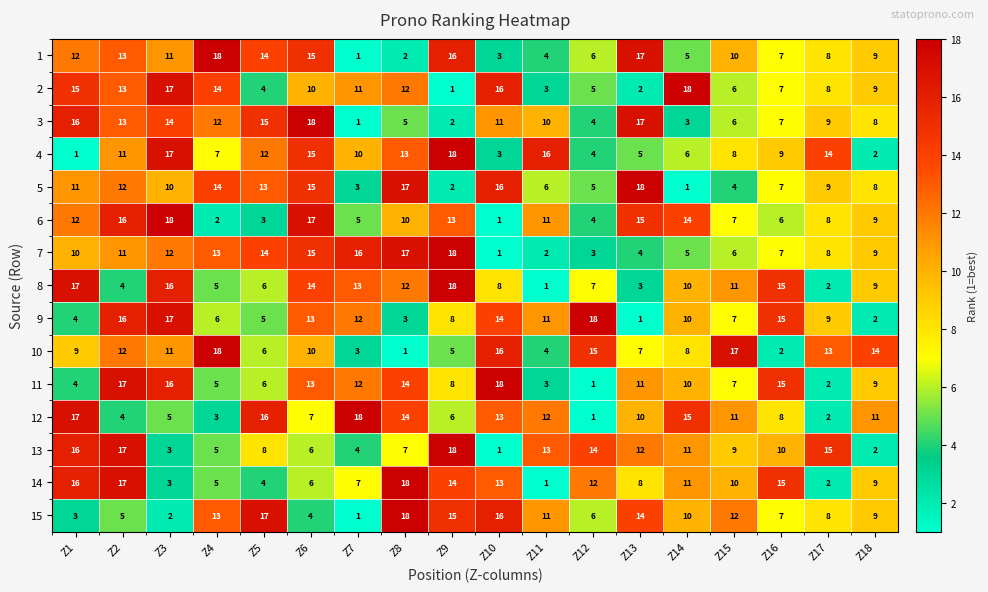

At which label is 4 closest to 9?

Z16